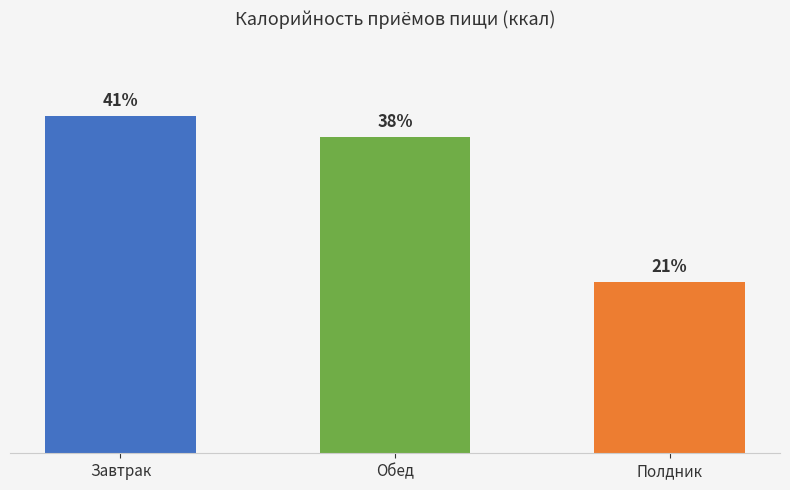

List the labels in order of value, largest first.

Завтрак, Обед, Полдник